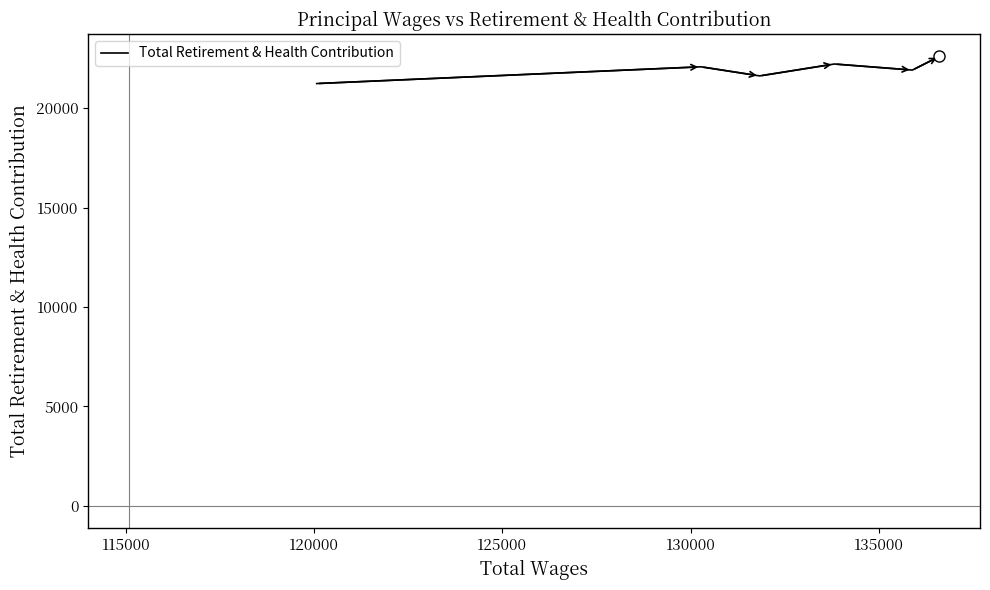

Count the number of values greater than 22085.

3